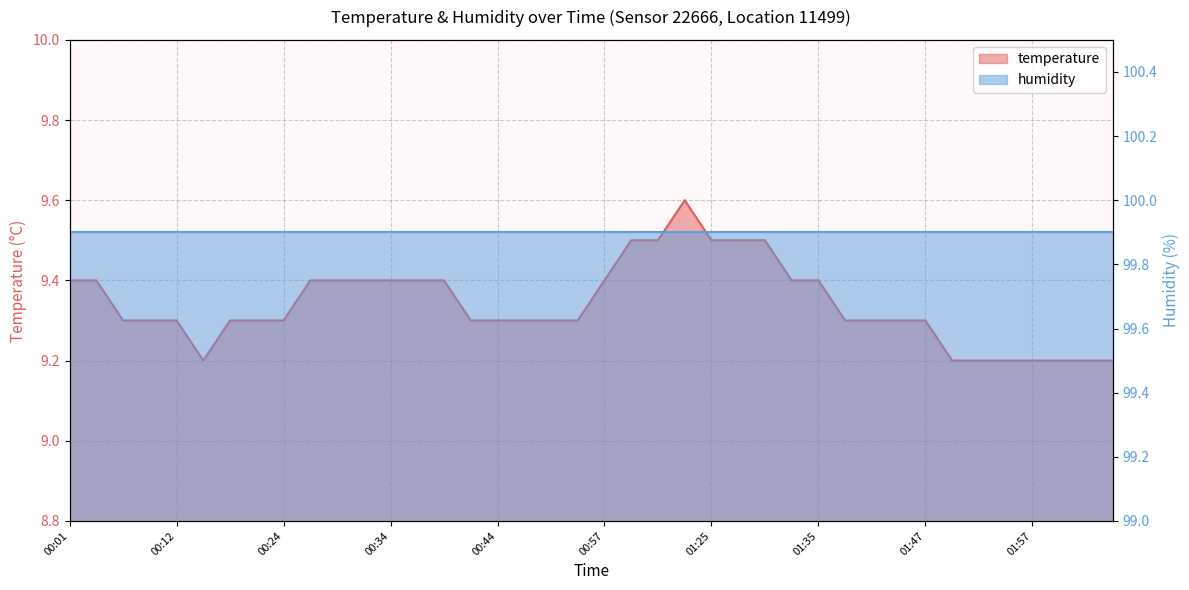

True or false: the data has more than 1 interior local peaks.

False